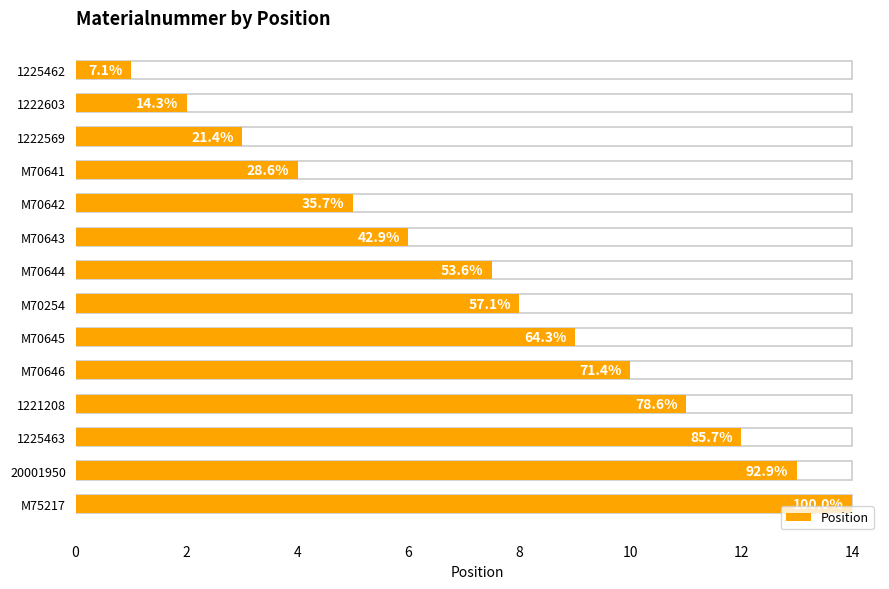

What is the difference between the values at M70646 and 20001950?

3.0